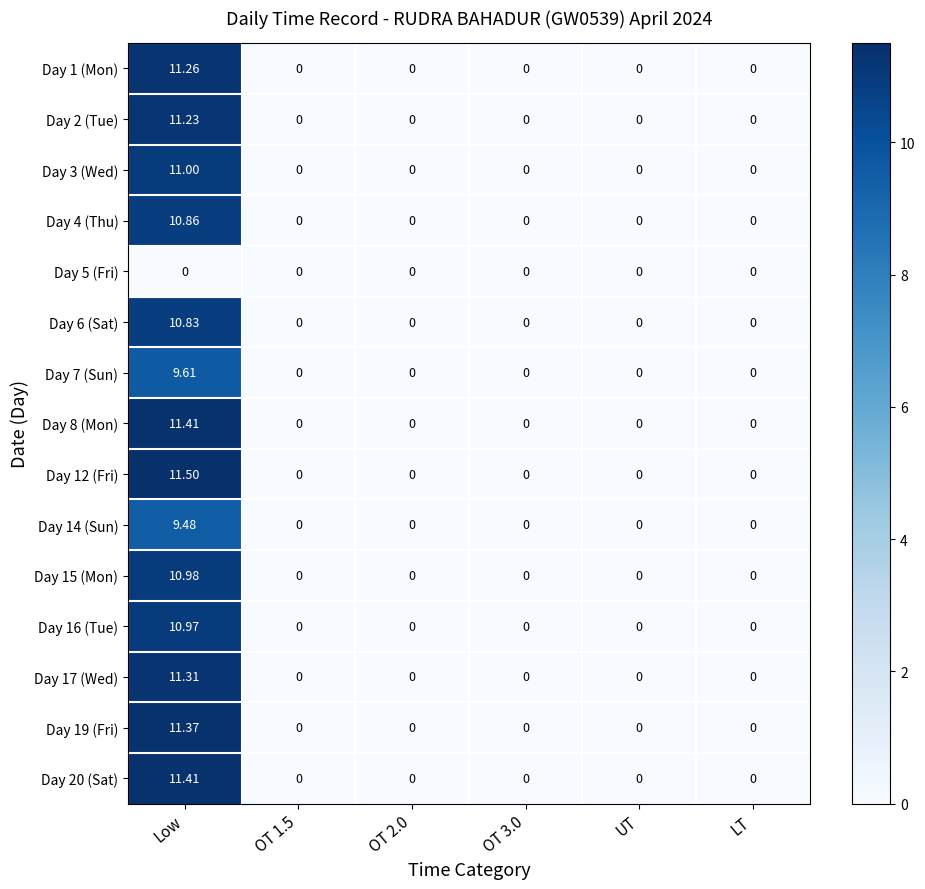

At which category is the sum across all series the highest?

Low